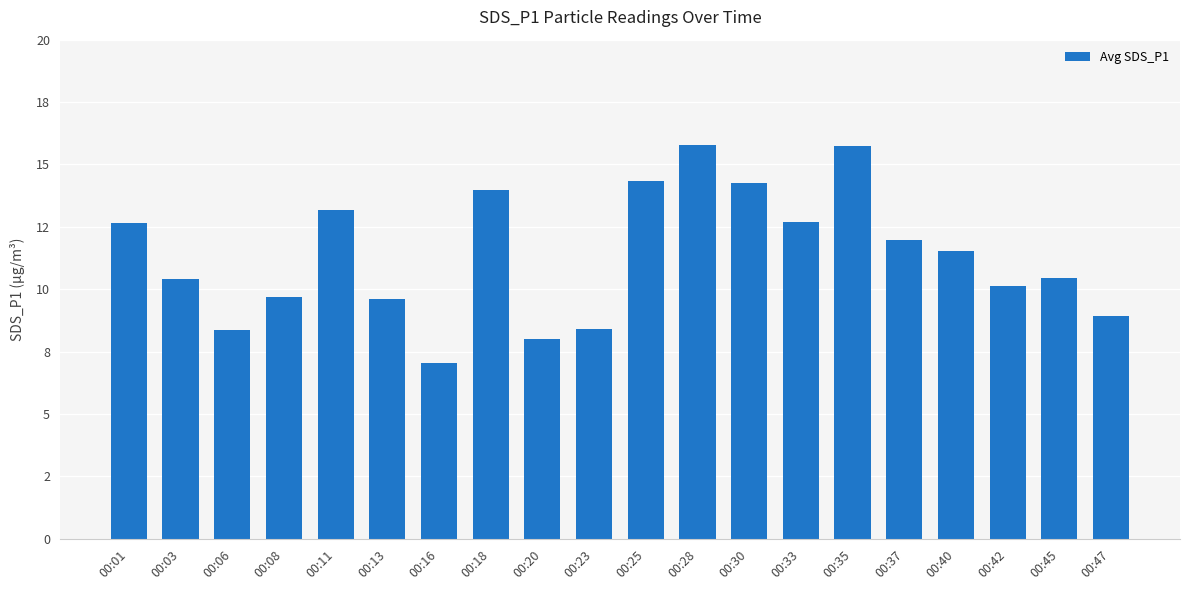

The chart shows a value of 11.5 at 00:40. True or false?

True